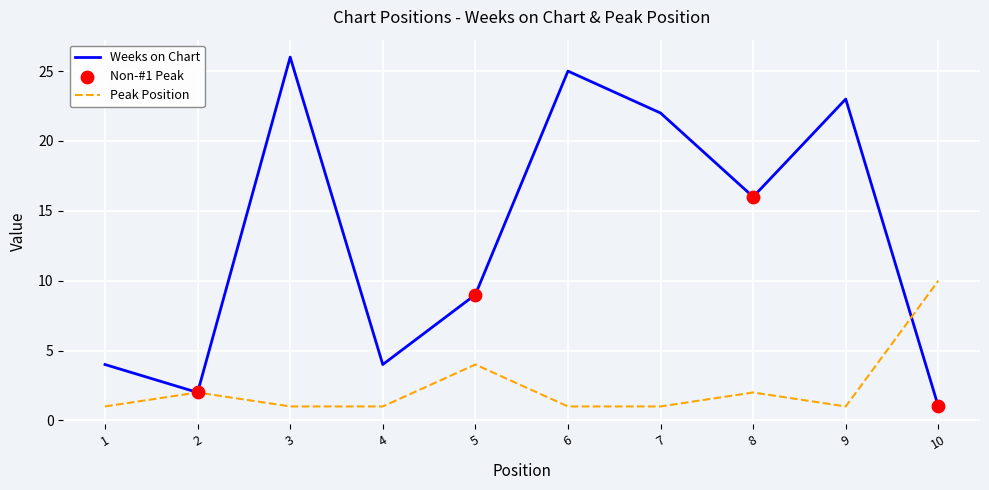

True or false: Weeks on Chart has a value of 9 at 5.

True